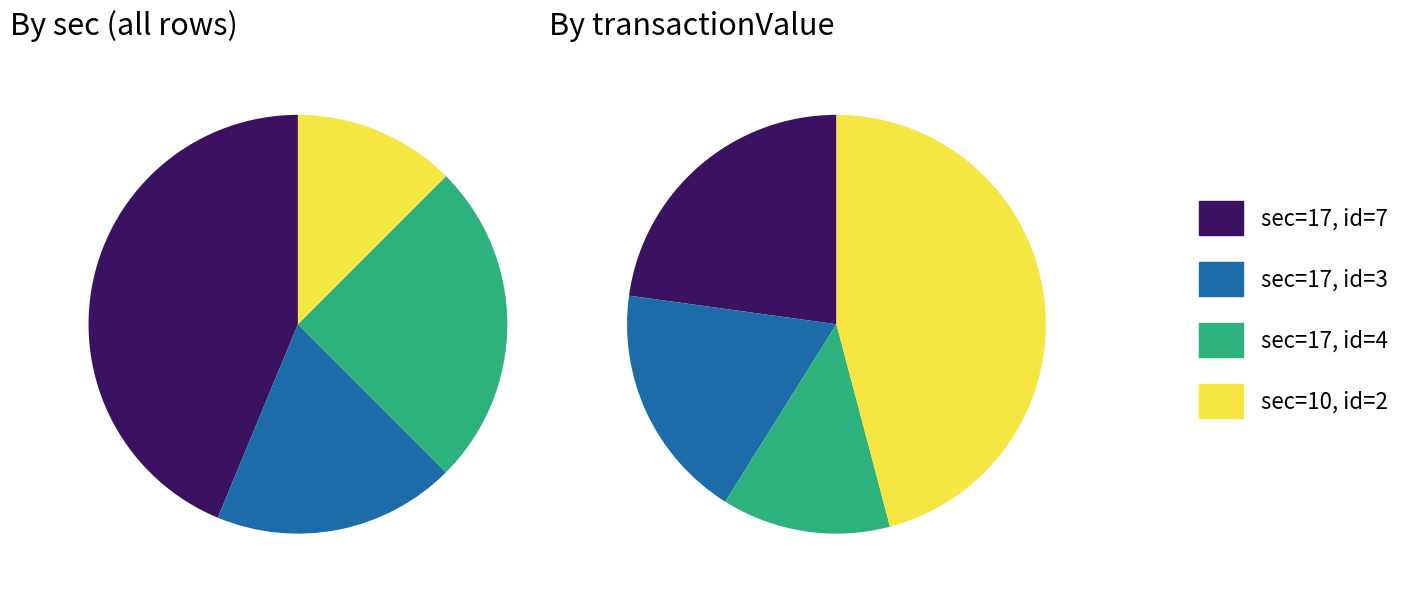

How many segments does this pie chart have?

4